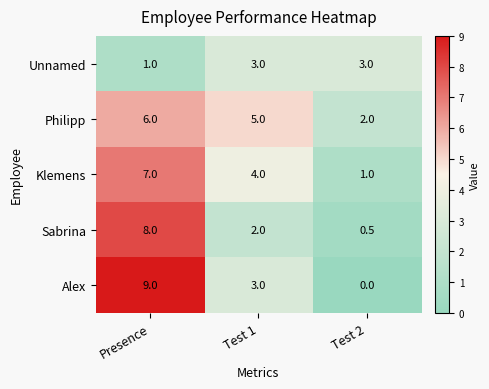

True or false: Philipp has a value of 5.0 at Test 1.

True